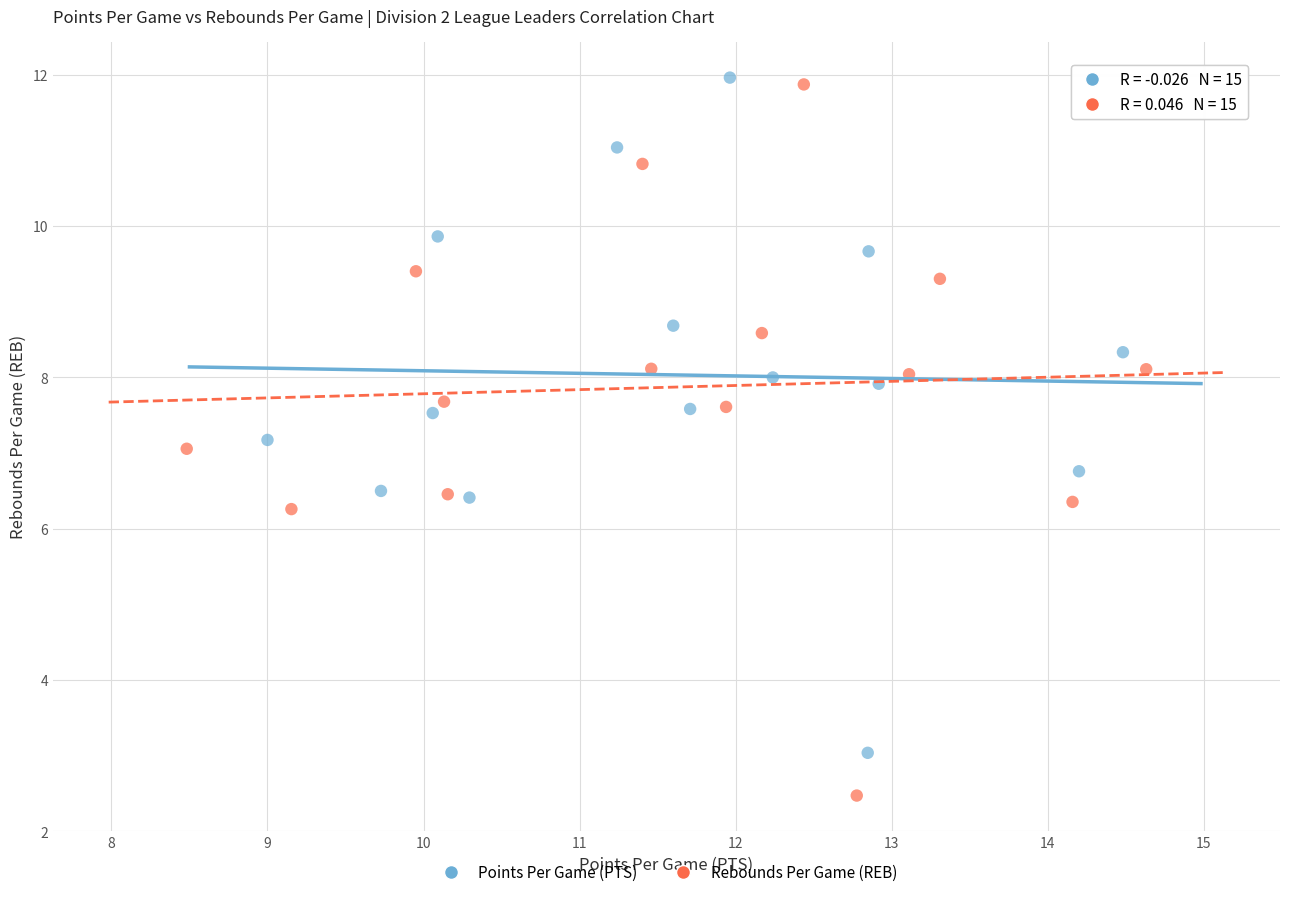

Which series contains the highest Y value?

Points Per Game (PTS)